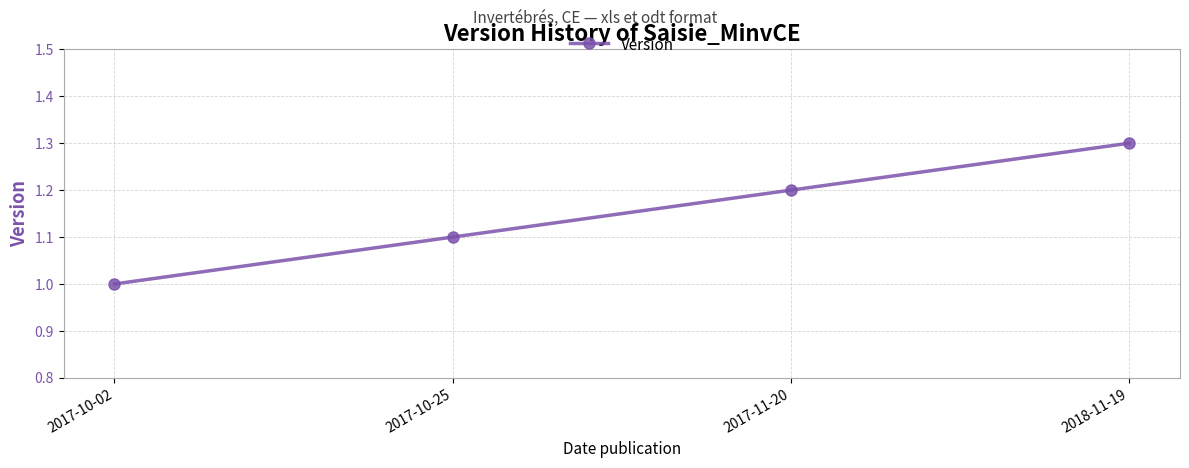

The chart shows a value of 1.0 at 2017-10-02. True or false?

True